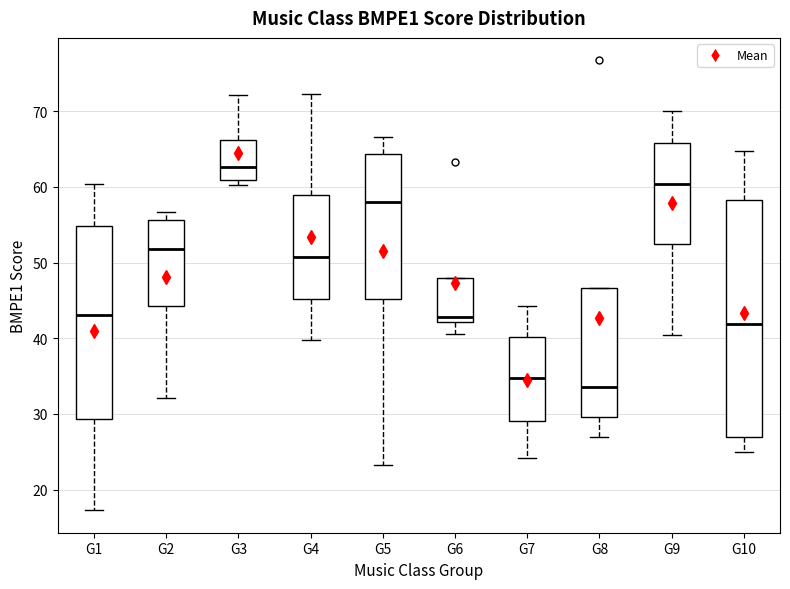

Reading left to right, read every box against the y-axis: the position of its median line, the range the box covers, and the ends of its whiskers. The values are not printed on the chart, so give them approximately, as read against the axis.

G1: median 43, box 29 to 55, whiskers 17 to 60
G2: median 52, box 44 to 56, whiskers 32 to 57
G3: median 63, box 61 to 66, whiskers 60 to 72
G4: median 51, box 45 to 59, whiskers 40 to 72
G5: median 58, box 45 to 64, whiskers 23 to 67
G6: median 43, box 42 to 48, whiskers 41 to 48
G7: median 35, box 29 to 40, whiskers 24 to 44
G8: median 34, box 30 to 47, whiskers 27 to 47
G9: median 60, box 52 to 66, whiskers 40 to 70
G10: median 42, box 27 to 58, whiskers 25 to 65